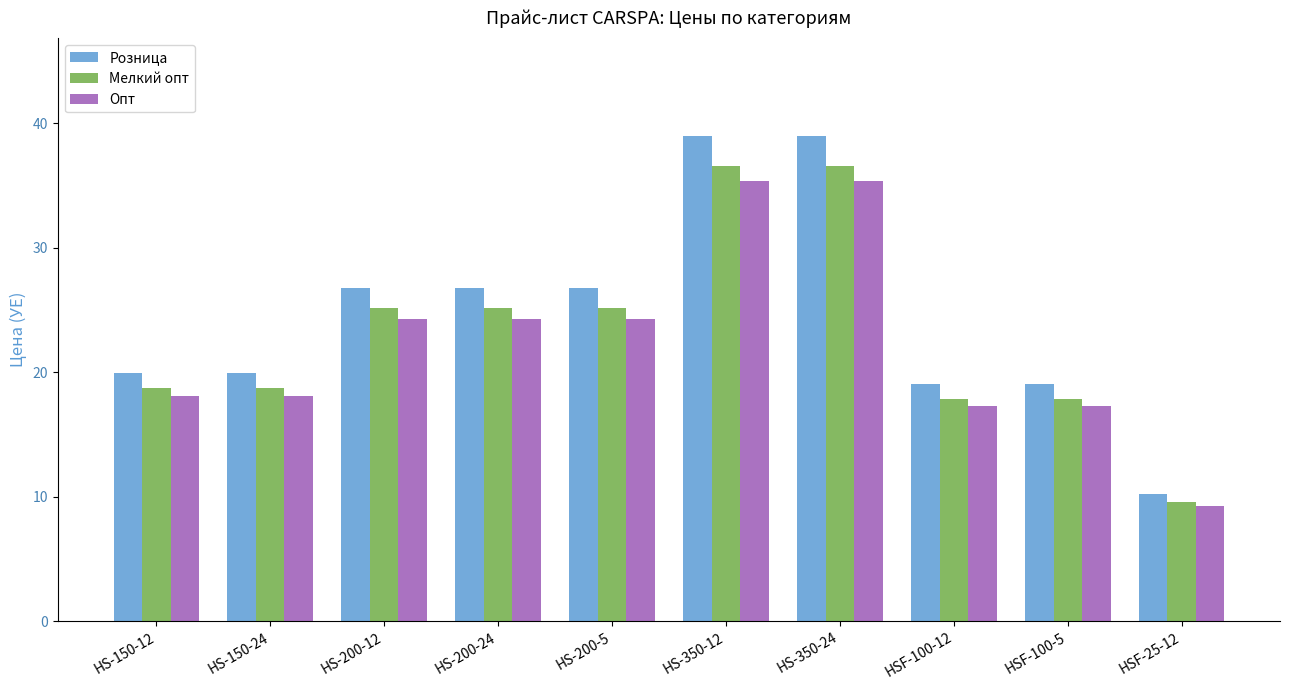

Reading right to left, extract all data points from this chart.

Розница: HSF-25-12=10.2	HSF-100-5=19.1	HSF-100-12=19.1	HS-350-24=39.0	HS-350-12=39.0	HS-200-5=26.8	HS-200-24=26.8	HS-200-12=26.8	HS-150-24=19.9	HS-150-12=19.9
Мелкий опт: HSF-25-12=9.6	HSF-100-5=17.9	HSF-100-12=17.9	HS-350-24=36.6	HS-350-12=36.6	HS-200-5=25.1	HS-200-24=25.1	HS-200-12=25.1	HS-150-24=18.7	HS-150-12=18.7
Опт: HSF-25-12=9.3	HSF-100-5=17.3	HSF-100-12=17.3	HS-350-24=35.4	HS-350-12=35.4	HS-200-5=24.3	HS-200-24=24.3	HS-200-12=24.3	HS-150-24=18.1	HS-150-12=18.1